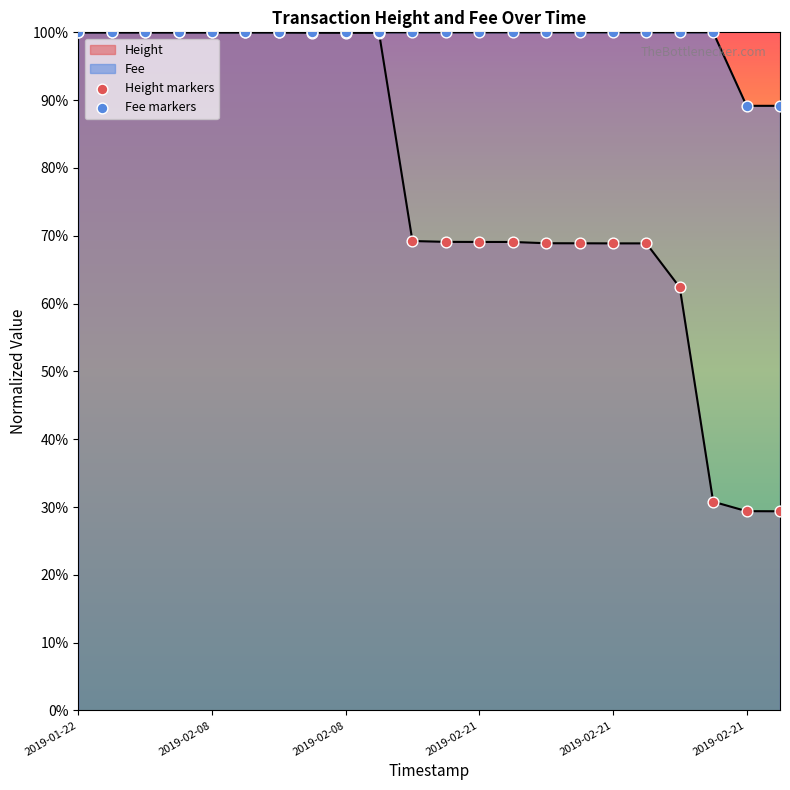

How many lines are shown in the chart?

2